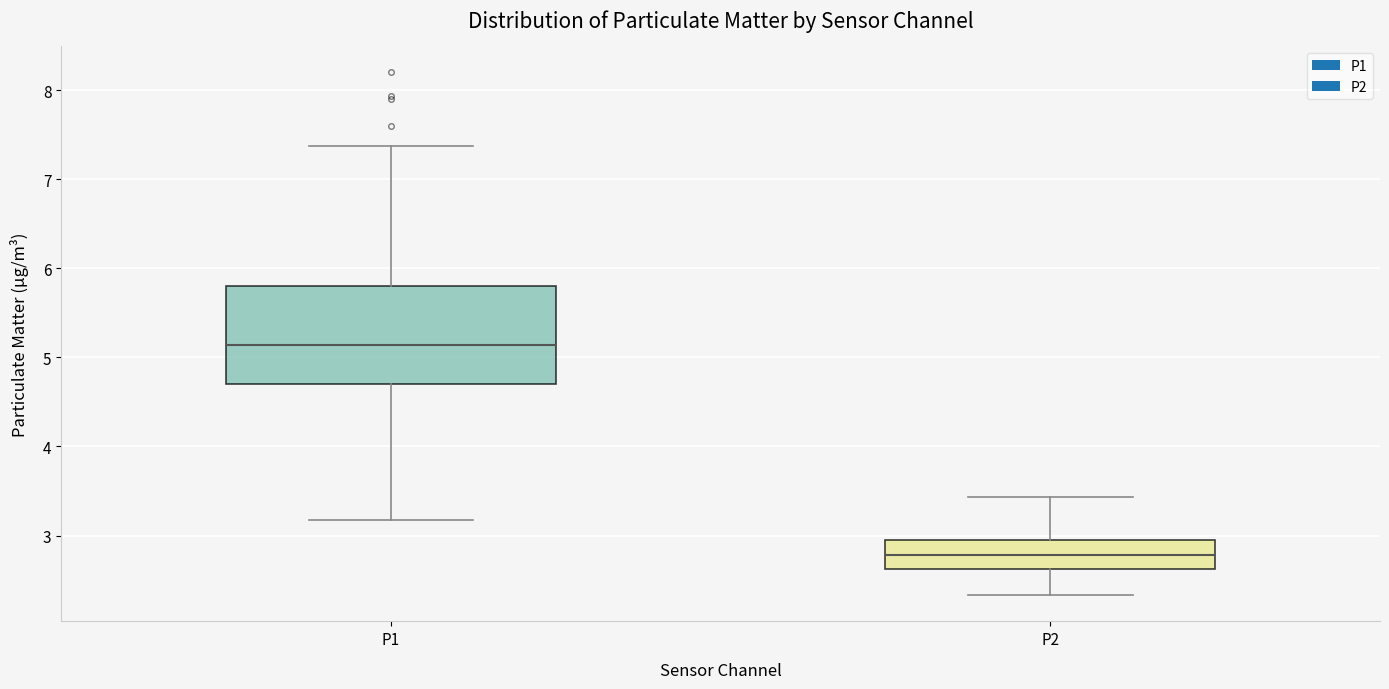

Reading left to right, read every box against the y-axis: the position of its median line, the range the box covers, and the ends of its whiskers. The values are not printed on the chart, so give them approximately, as read against the axis.

P1: median 5.1, box 4.7 to 5.8, whiskers 3.2 to 7.4
P2: median 2.8, box 2.6 to 2.9, whiskers 2.3 to 3.4